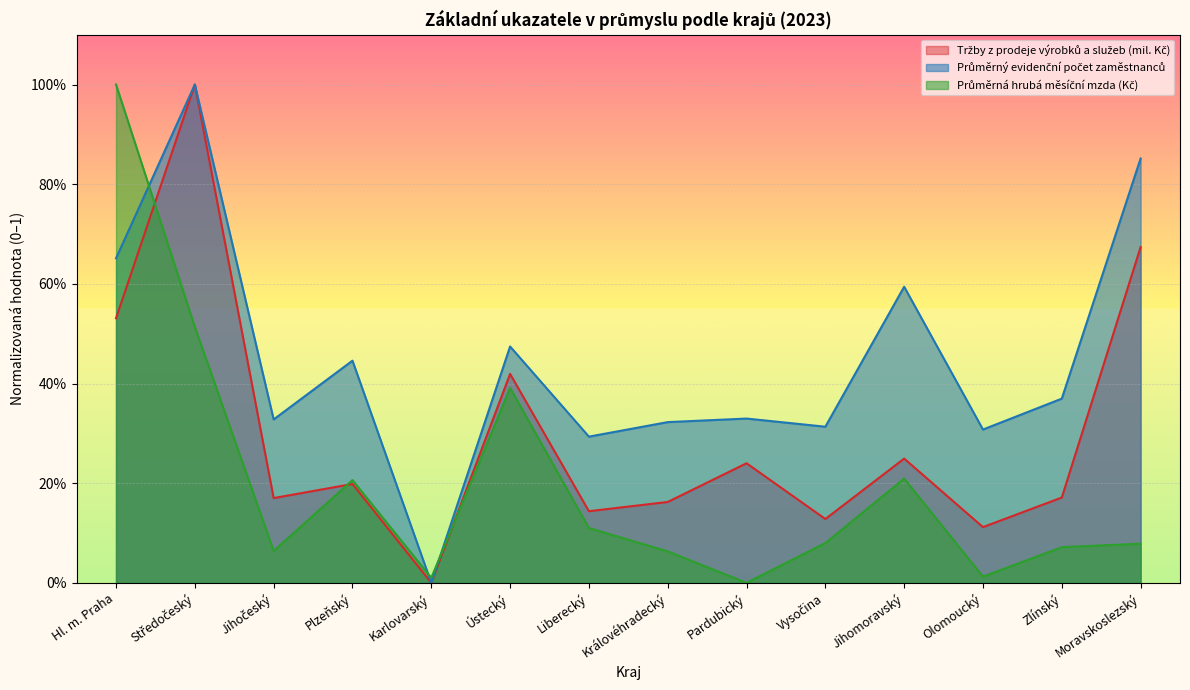

Which label corresponds to the smallest value in the chart?

Karlovarský